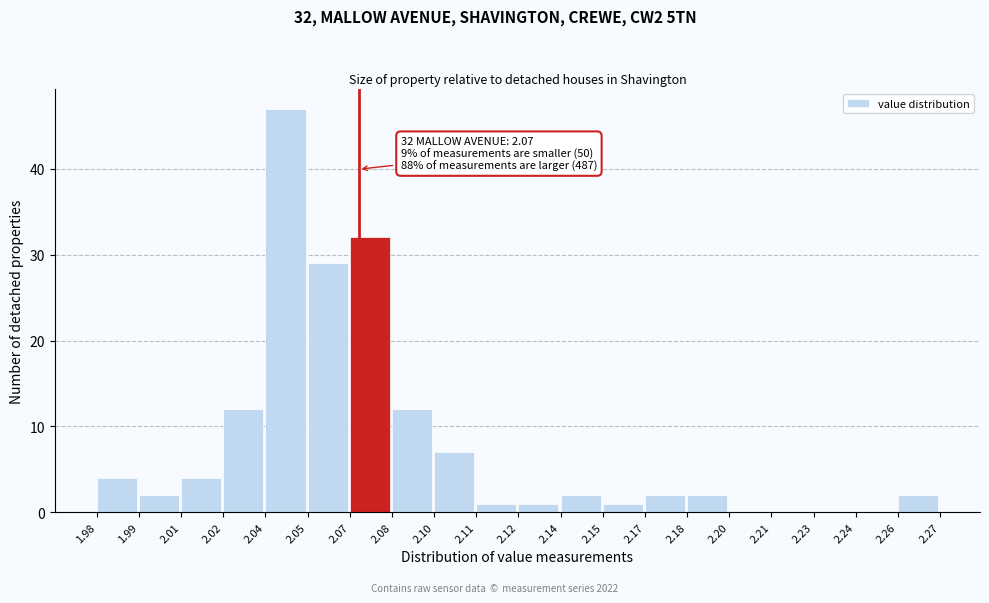

Reading left to right, transcribe all the data shown in this chart.

1.98=4	1.99=2	2.01=4	2.02=12	2.04=47	2.05=29	2.07=32	2.08=12	2.10=7	2.11=1	2.12=1	2.14=2	2.15=1	2.17=2	2.18=2	2.20=0	2.21=0	2.23=0	2.24=0	2.26=2